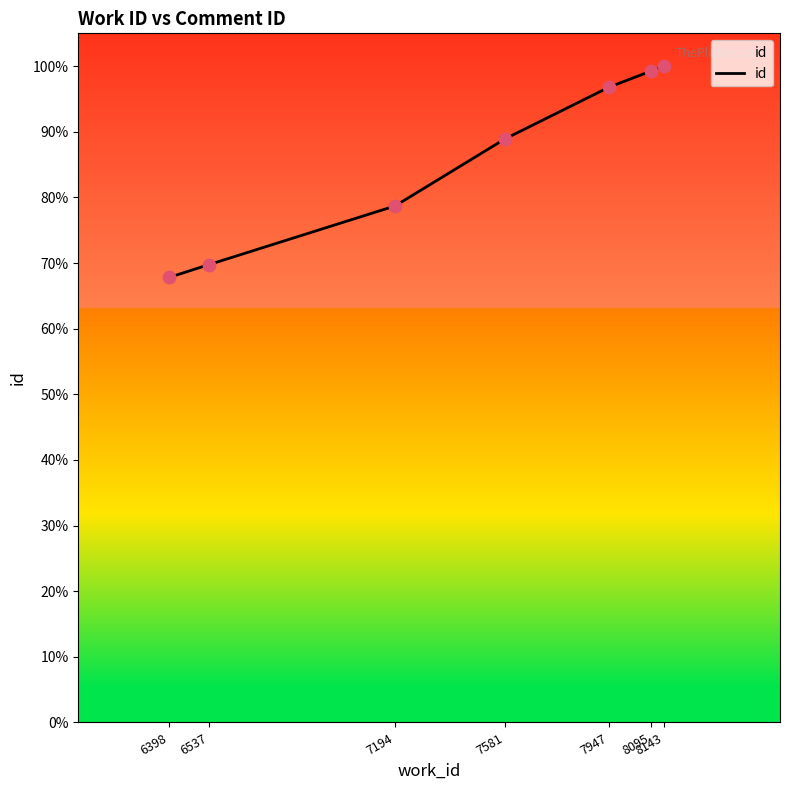

Approximately how many times larger is the value at 6398 compared to 7581?

0.8